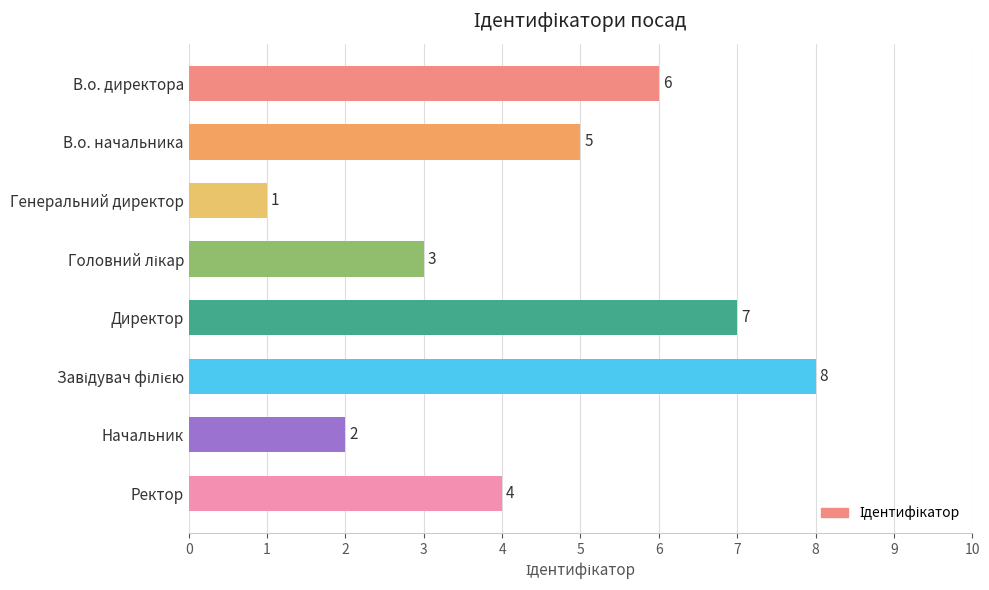

True or false: the data shows 2 at Начальник.

True